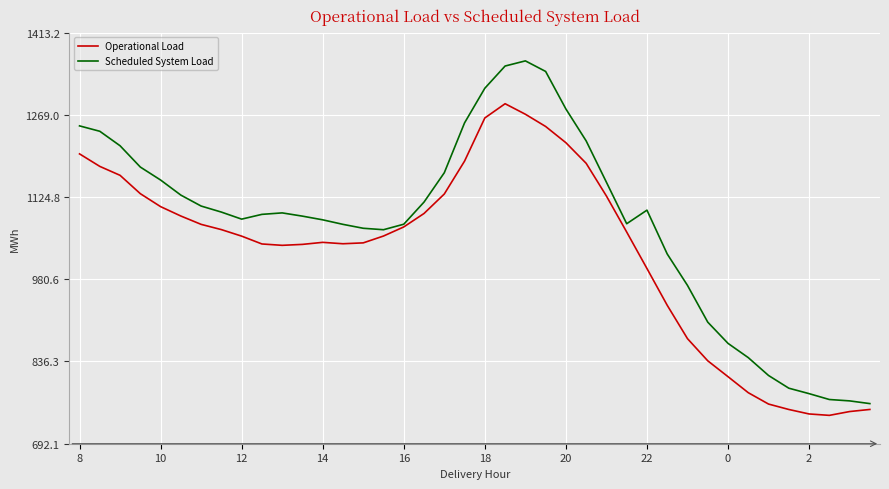

Which series has the largest total across all categories?

Scheduled System Load